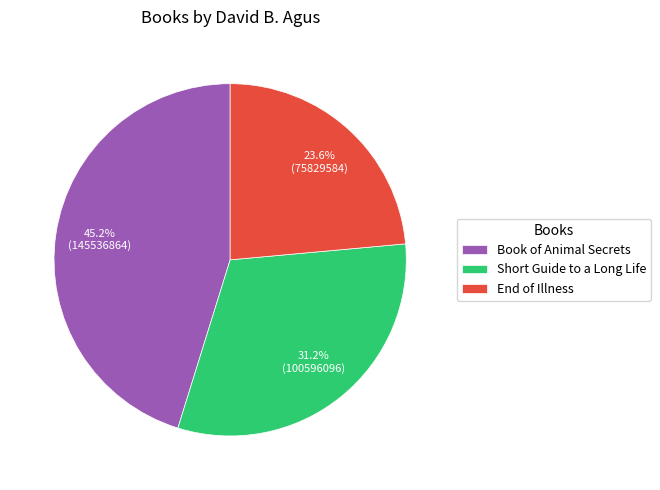

Count the number of slices in the pie.

3